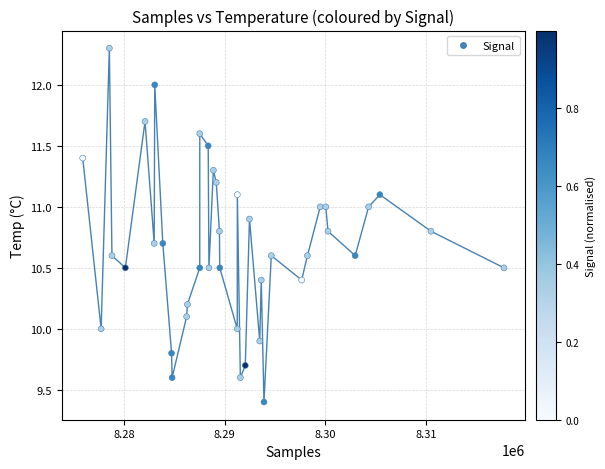

What is the range of X values (max minus min)?

41819.0